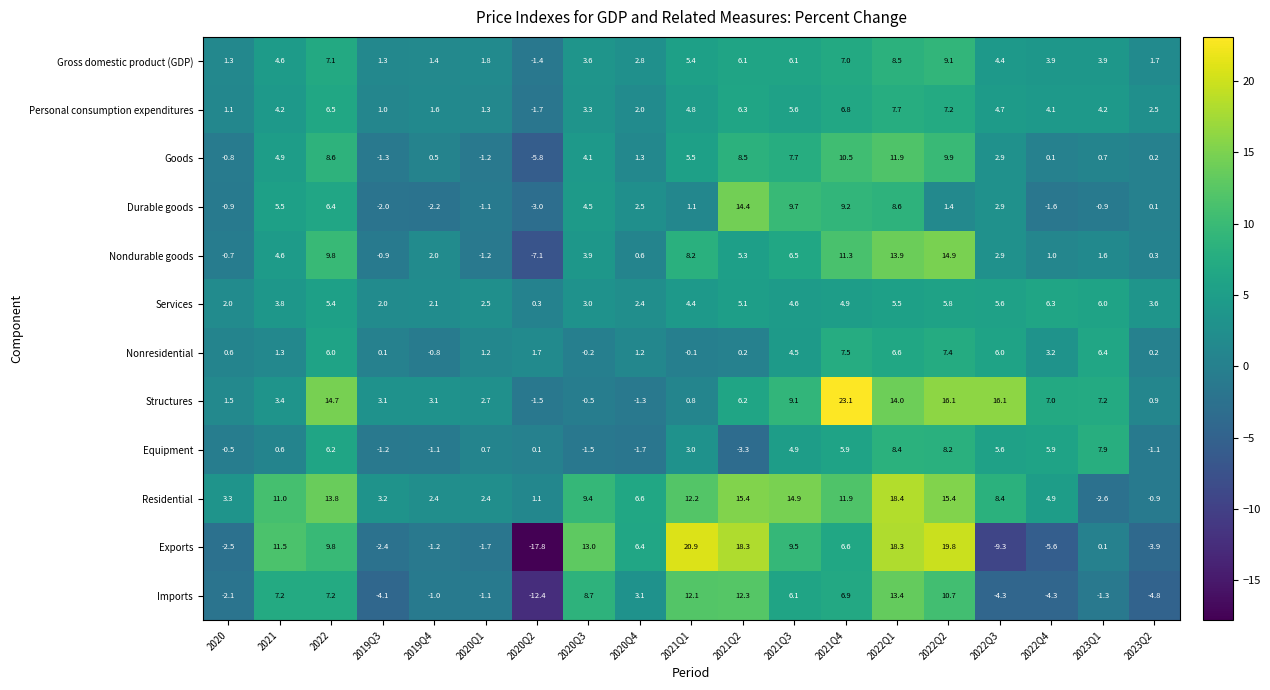

Which label corresponds to the largest value in the chart?

2021Q4